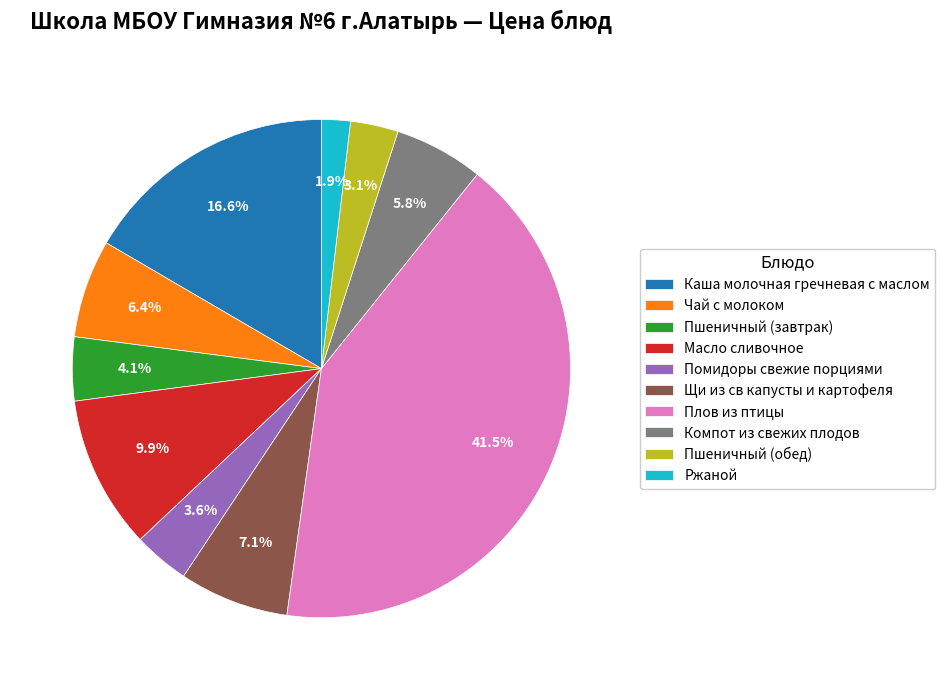

Count the number of slices in the pie.

10